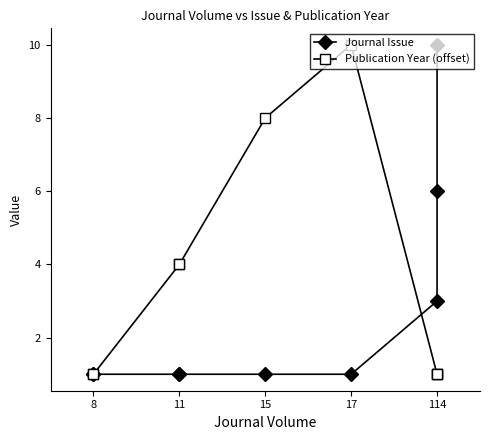

At how many categories does at least one series exceed 6?

3